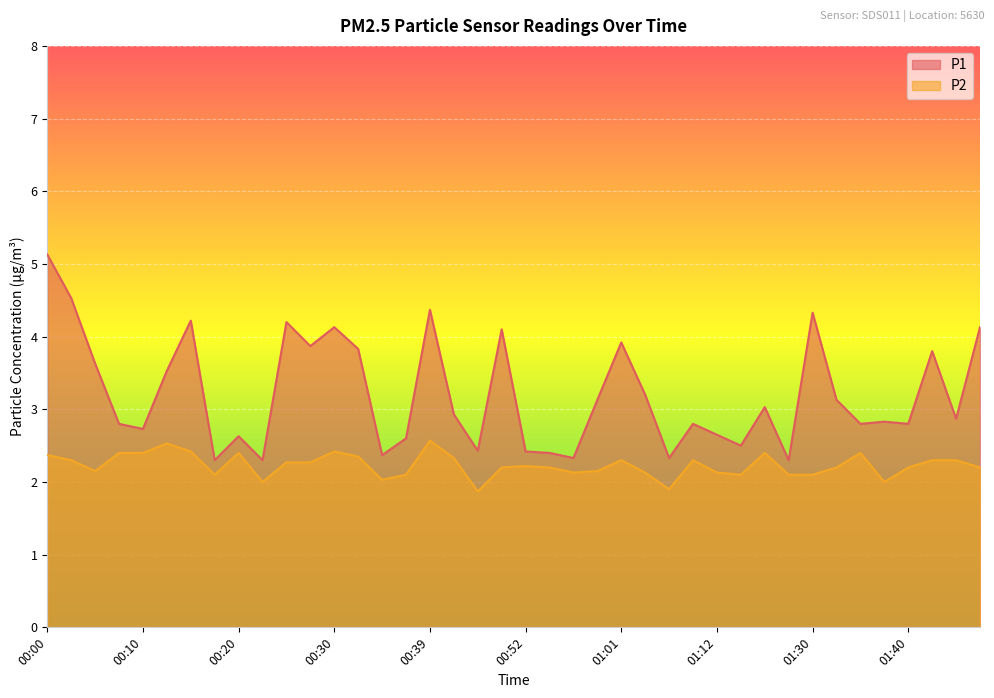

Where is the first local maximum for P1?

00:15